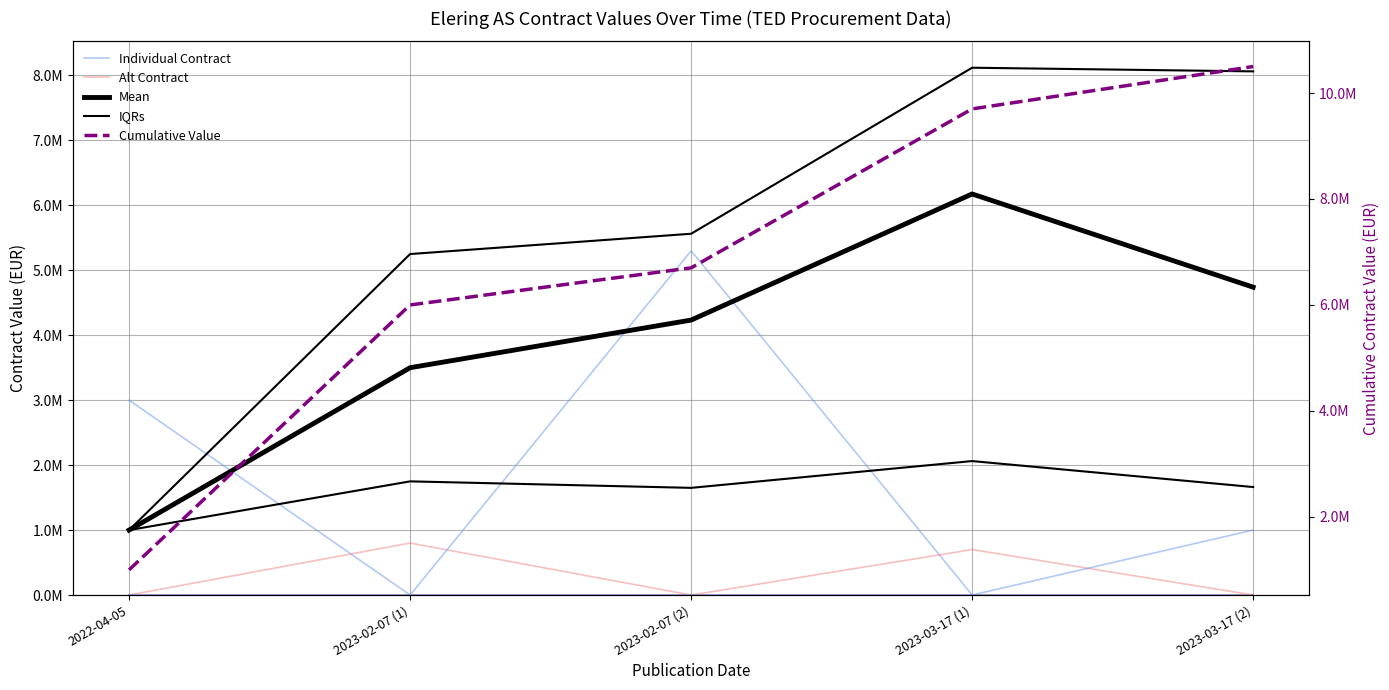

What is the difference between the maximum and minimum values in the Individual Contract series?

3000000